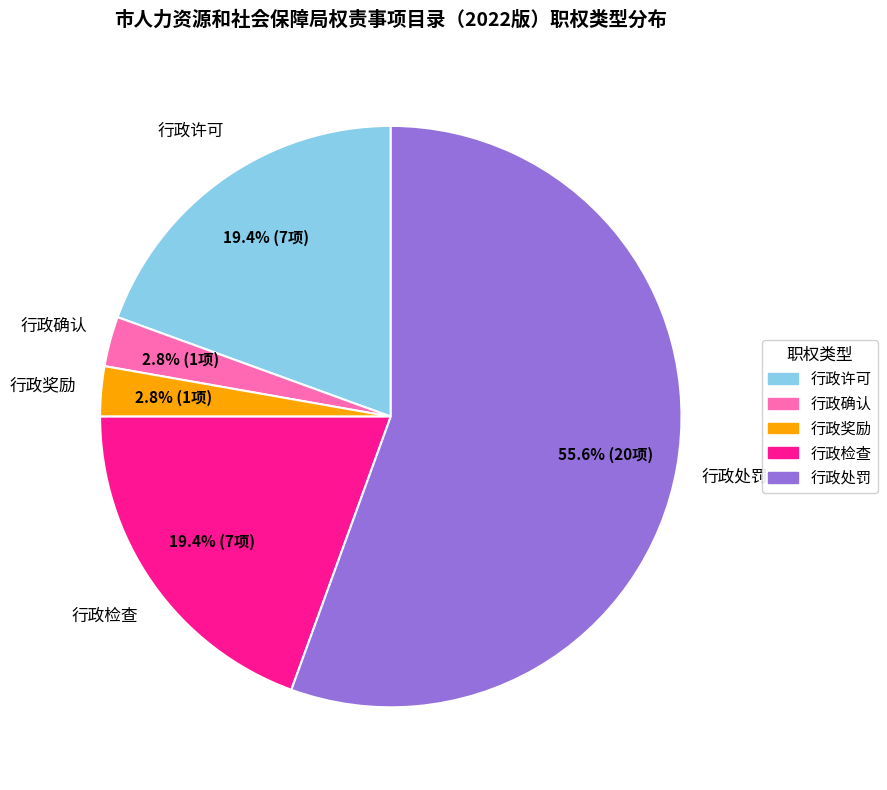

Is there a majority slice in this chart?

Yes